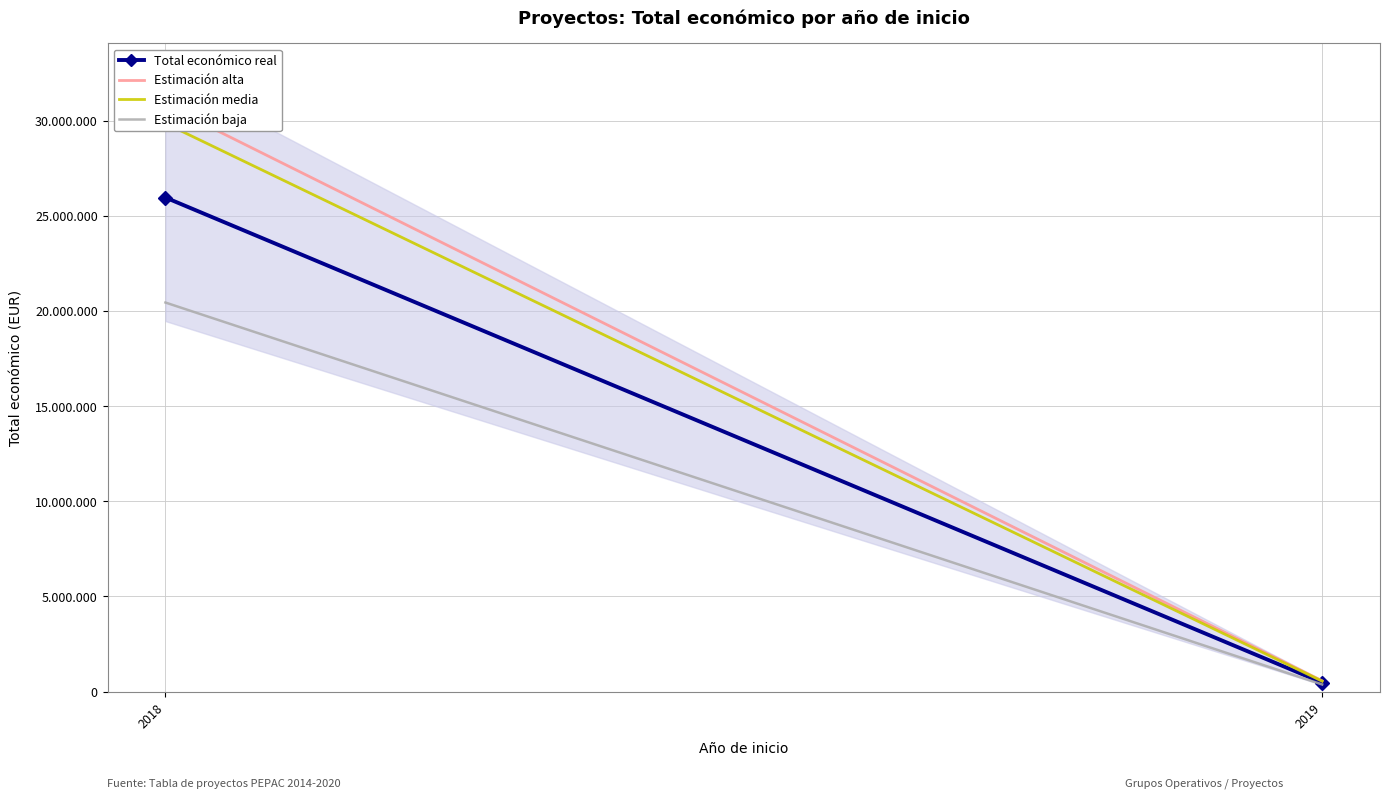

What is the total value across all series at 2018?

107072200.1